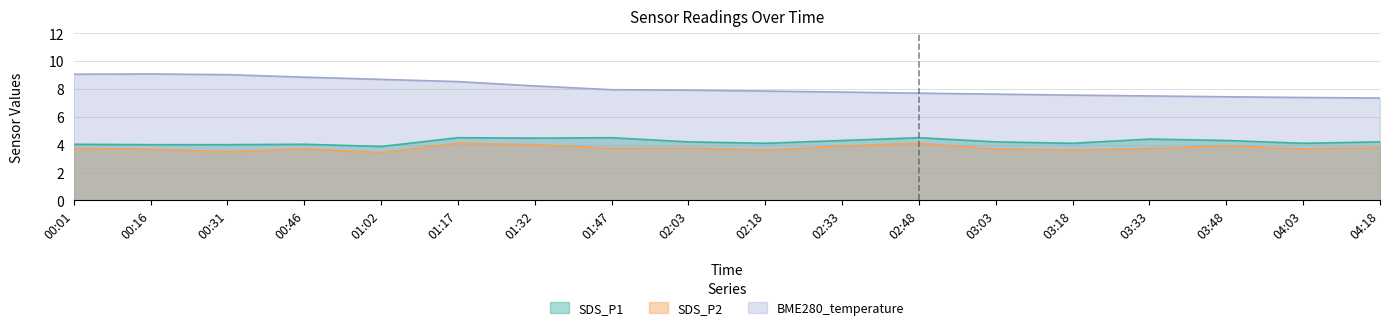

How many lines are shown in the chart?

3